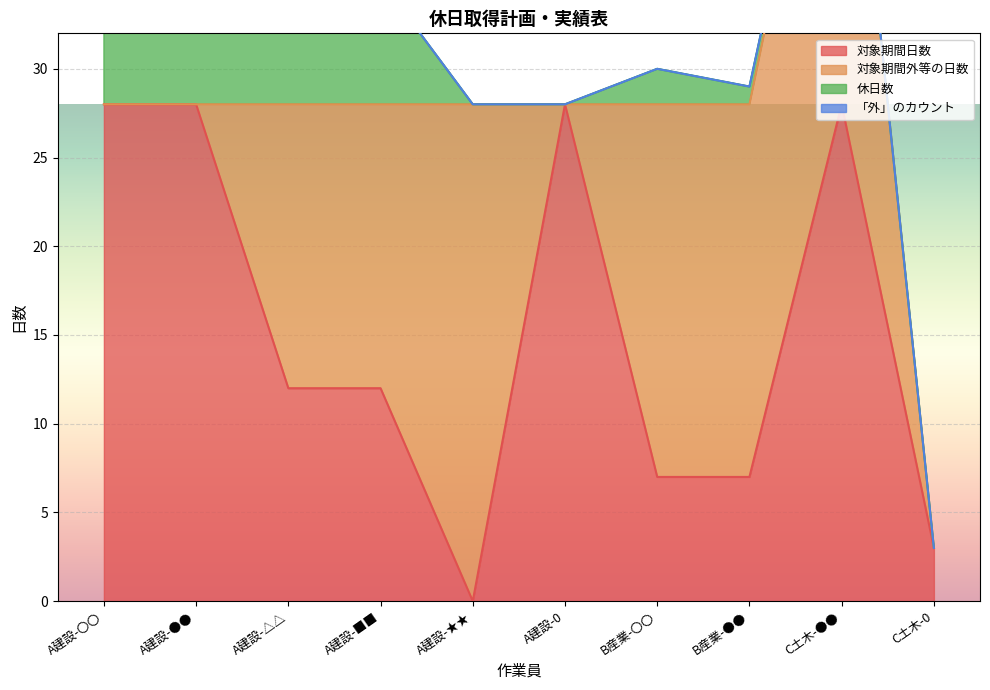

True or false: 対象期間日数 and 「外」のカウント intersect in this chart.

False